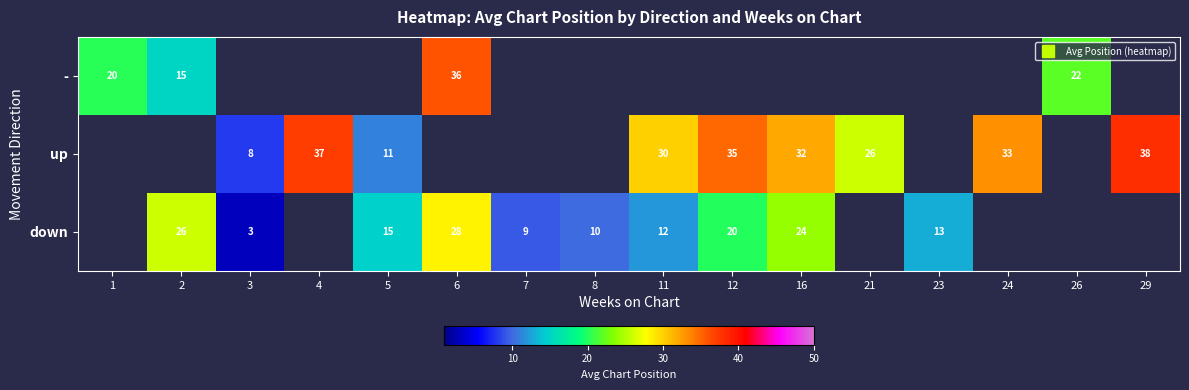

Where is - nearest to the value 25?

26